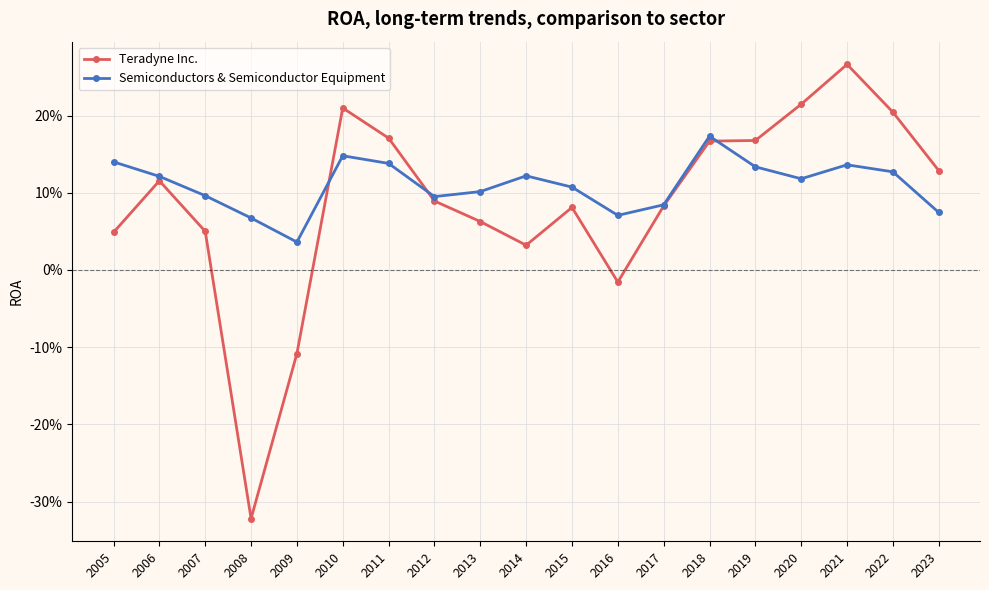

What are all the series names shown in the legend?

Teradyne Inc., Semiconductors & Semiconductor Equipment